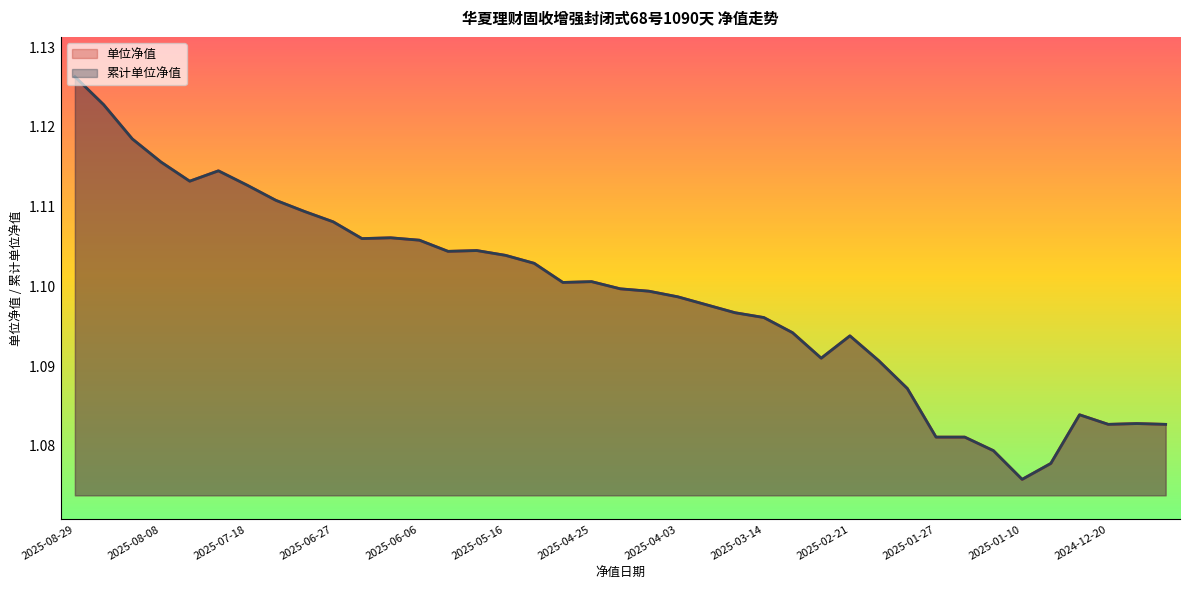

Rank the series by their maximum value, from highest to lowest.

单位净值, 累计单位净值